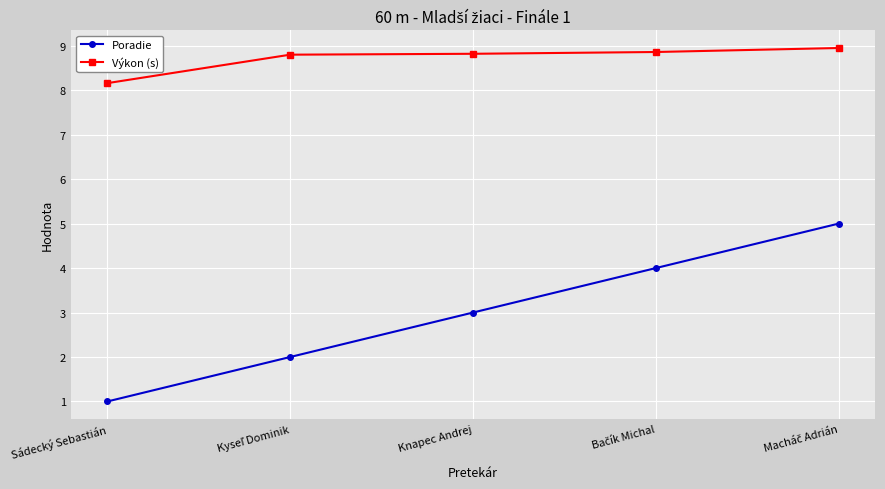

True or false: Poradie has more than 0 points higher than both neighbors.

False